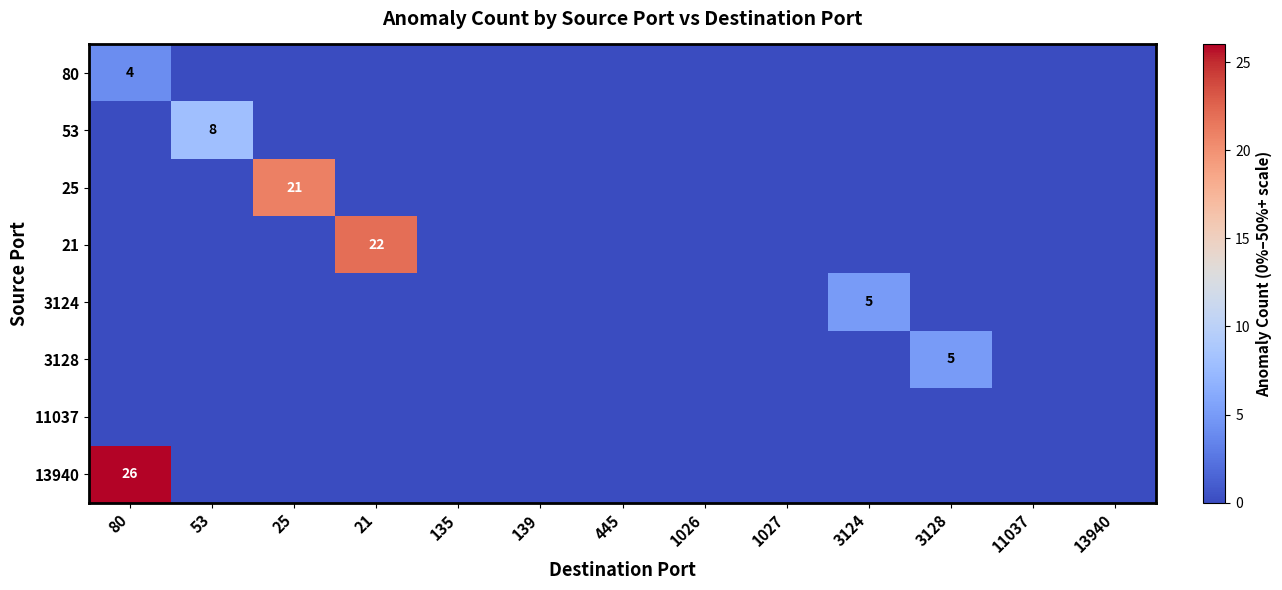

What is the greatest value displayed?

26